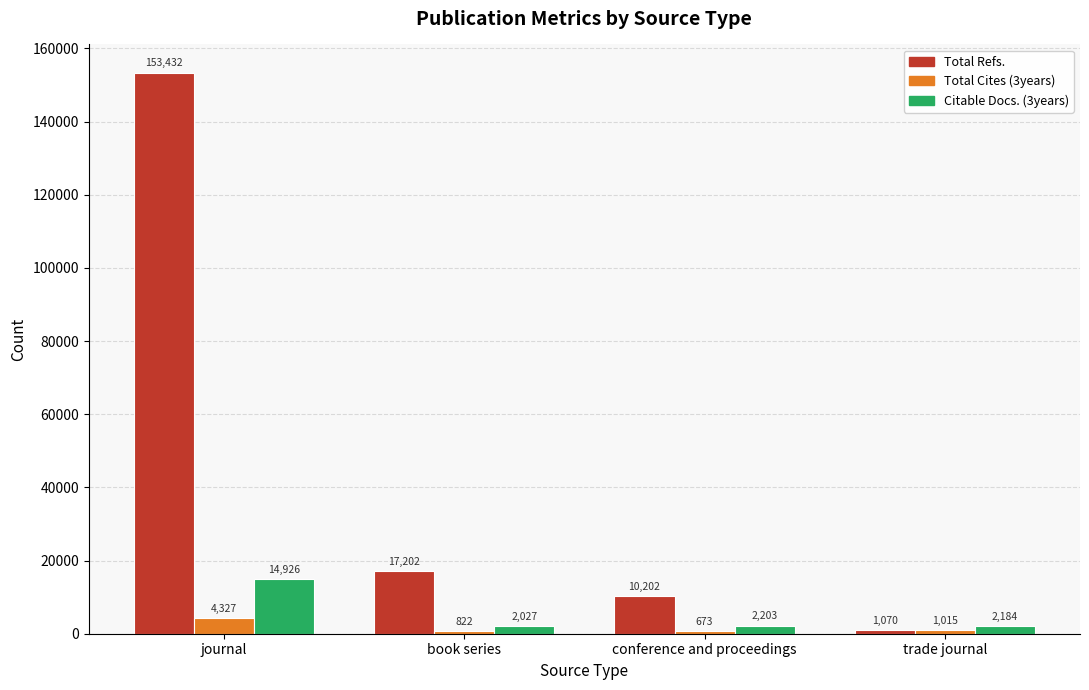

Reading right to left, list all the values displayed in this chart.

Total Refs.: 1070	10202	17202	153432
Total Cites (3years): 1015	673	822	4327
Citable Docs. (3years): 2184	2203	2027	14926